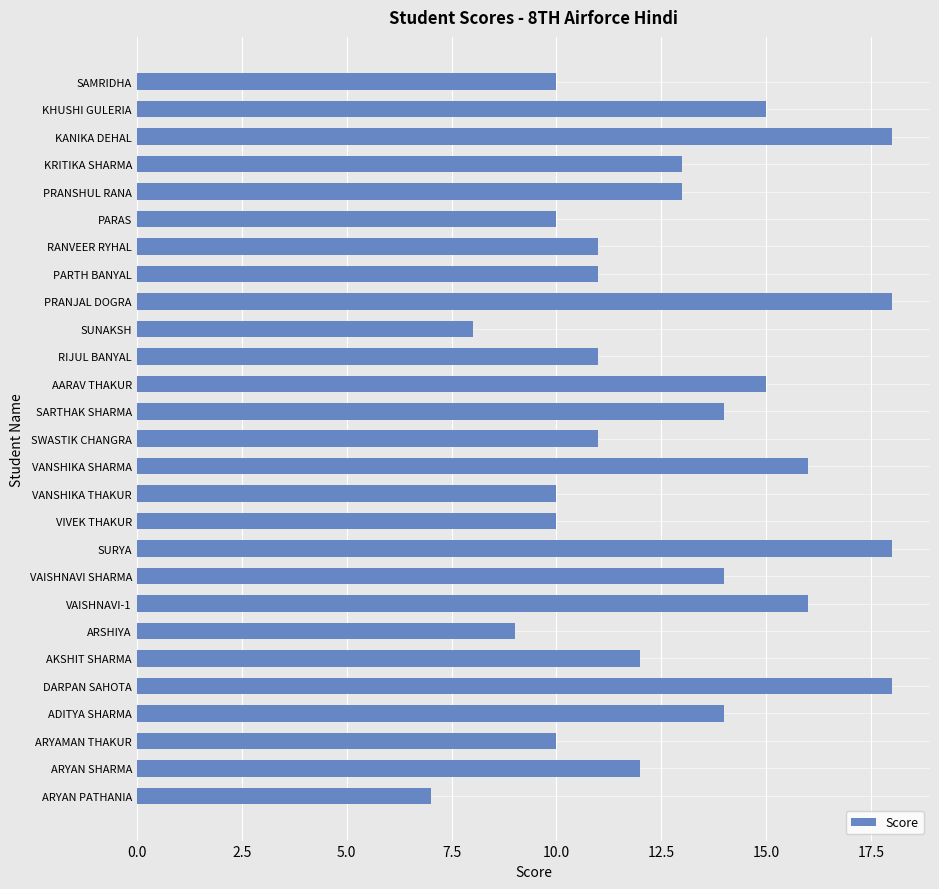

Does the chart contain any negative values?

No